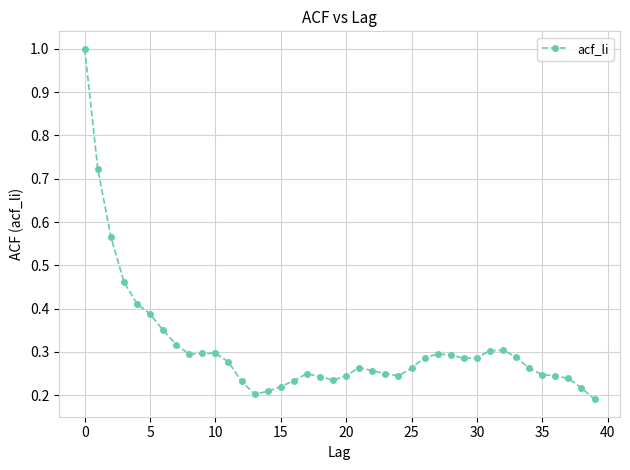

True or false: the data has more than 2 interior local peaks.

True